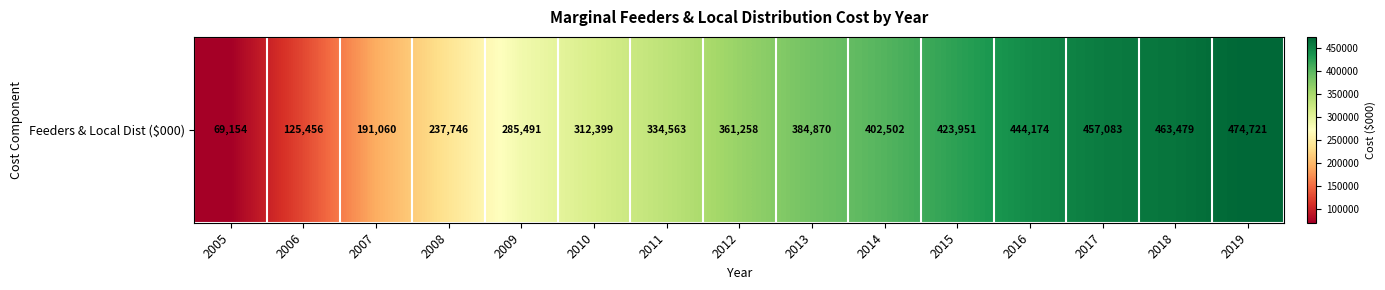

What is the greatest value displayed?

474721.3